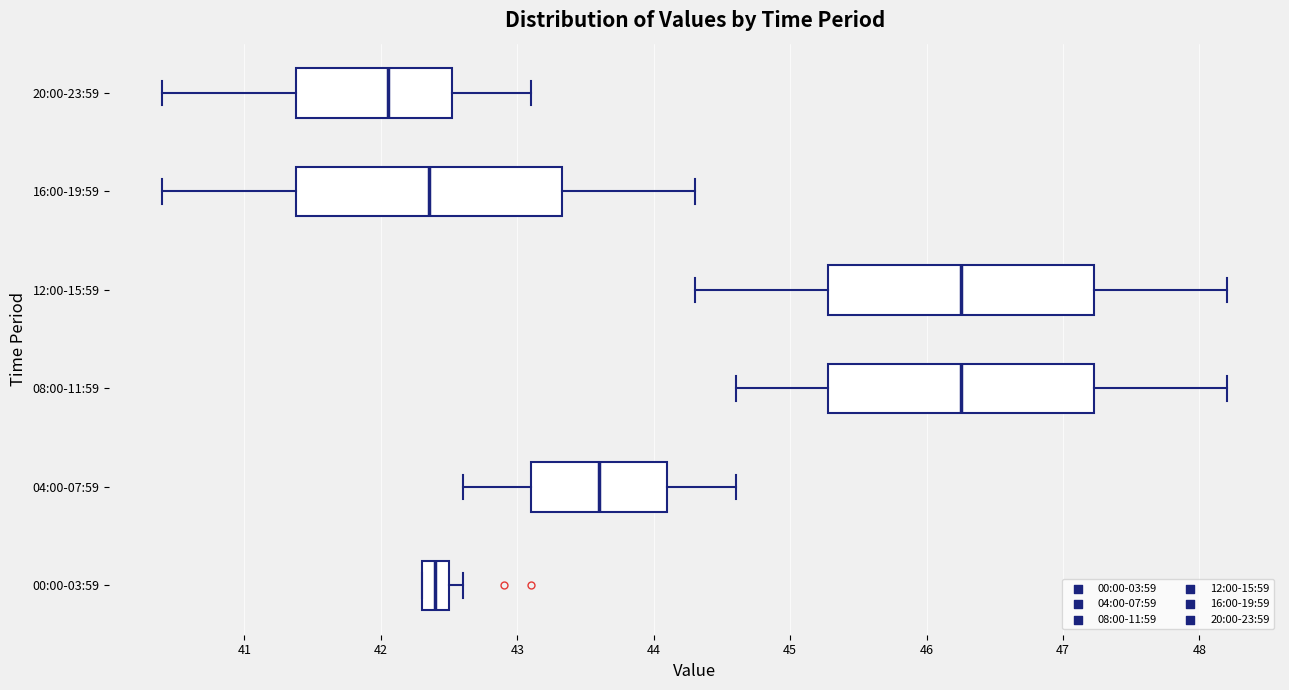

Where is the left edge of the box for 04:00-07:59 on the x-axis? The values are not printed on the chart, so give them approximately, as read against the axis.

43.1